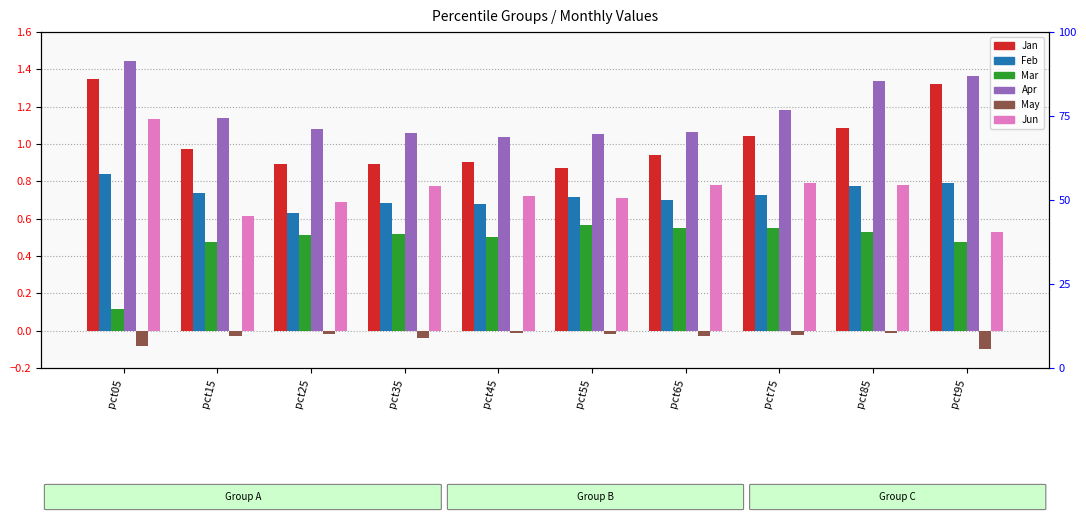

What is the difference between the maximum and second lowest values in the Jan series?

0.5